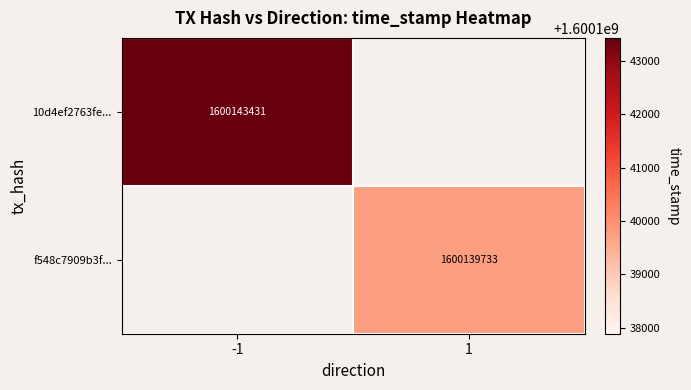

True or false: 10d4ef2763fe... has a value of 2173705208 at -1.

False